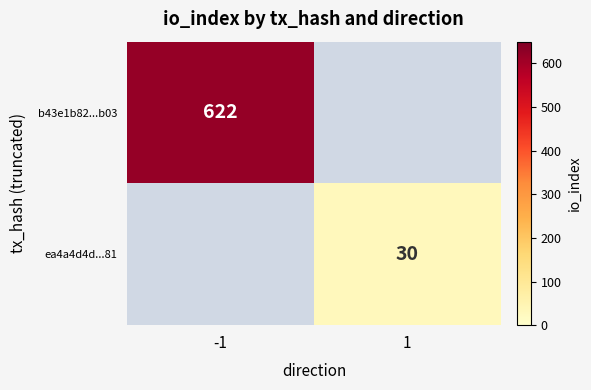

The value of ea4a4d4d...81 at 1 is 30. True or false?

True